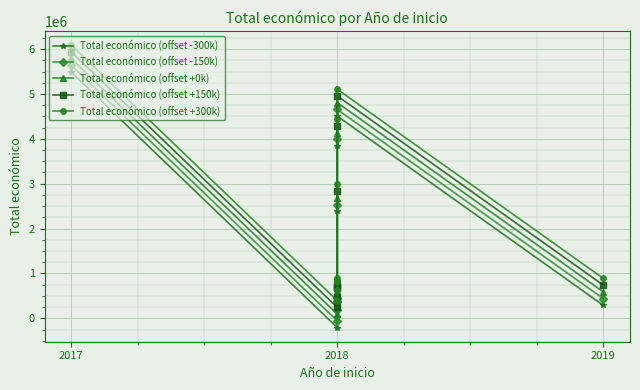

Reading right to left, extract all data points from this chart.

Total económico (offset -300k): 287734	4505923	3839393	2385474	299806	240000	223022	33001	-206470	5490993
Total económico (offset -150k): 437734	4655923	3989393	2535474	449806	390000	373022	183001	-56470	5640993
Total económico (offset +0k): 587734	4805923	4139393	2685474	599806	540000	523022	333001	93530	5790993
Total económico (offset +150k): 737734	4955923	4289393	2835474	749806	690000	673022	483001	243530	5940993
Total económico (offset +300k): 887734	5105923	4439393	2985474	899806	840000	823022	633001	393530	6090993